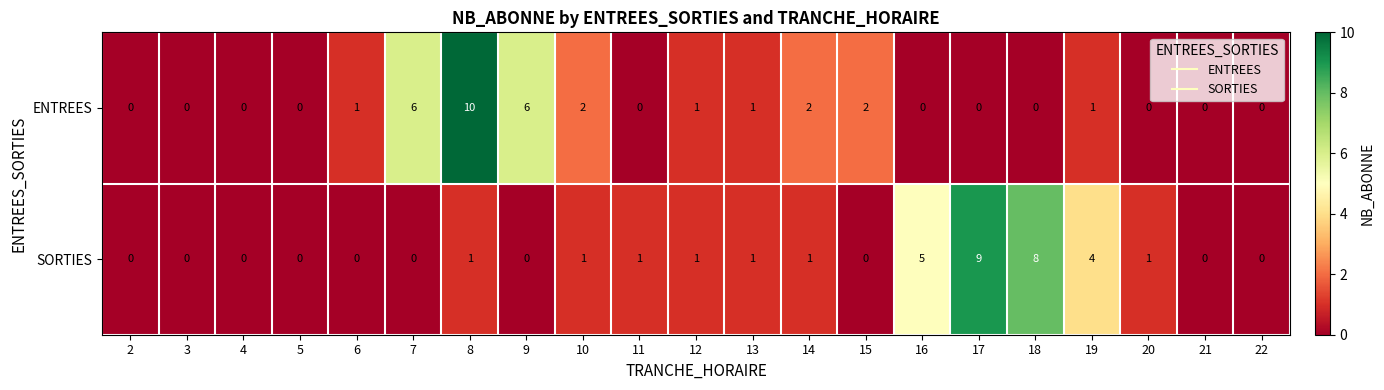

What is the sum of all SORTIES values?

33